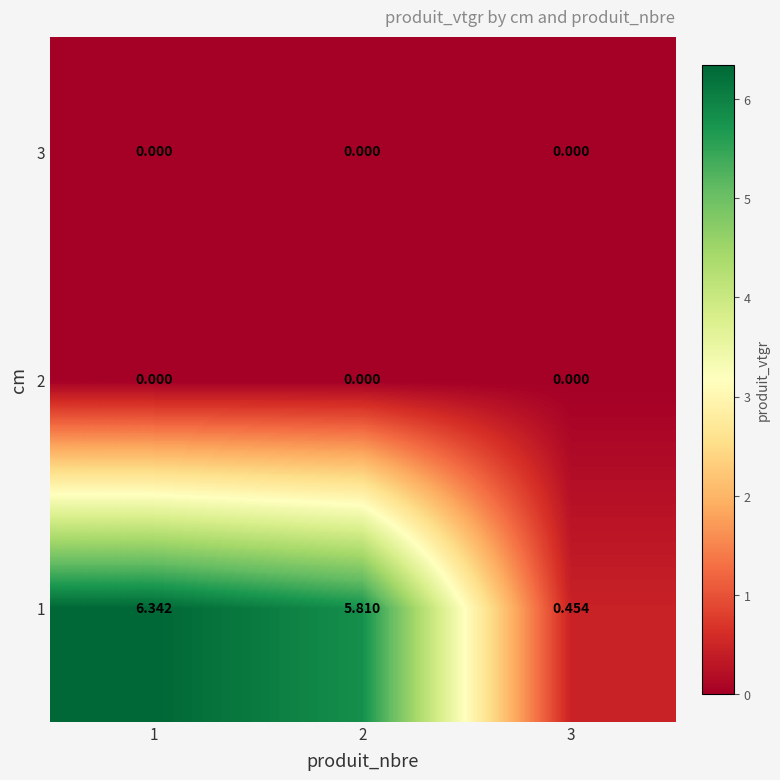

Is the value of 1 at 1 greater than the value of 3 at 3?

Yes